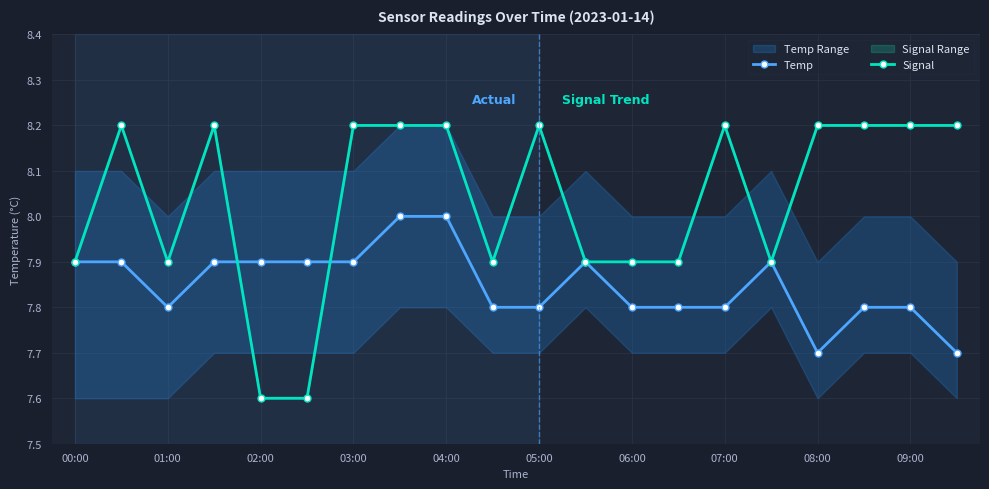

What is the minimum value for Temp?

7.7